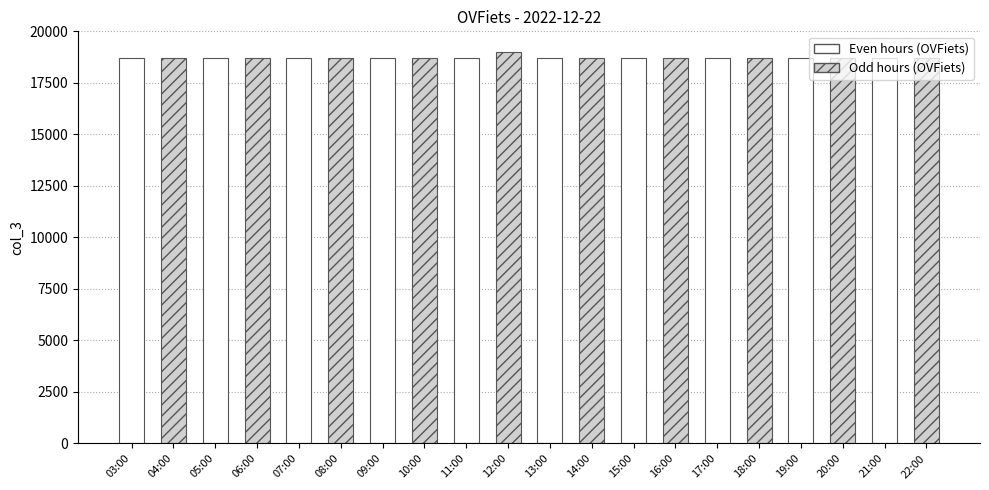

Which category has the highest value across all series?

12:00